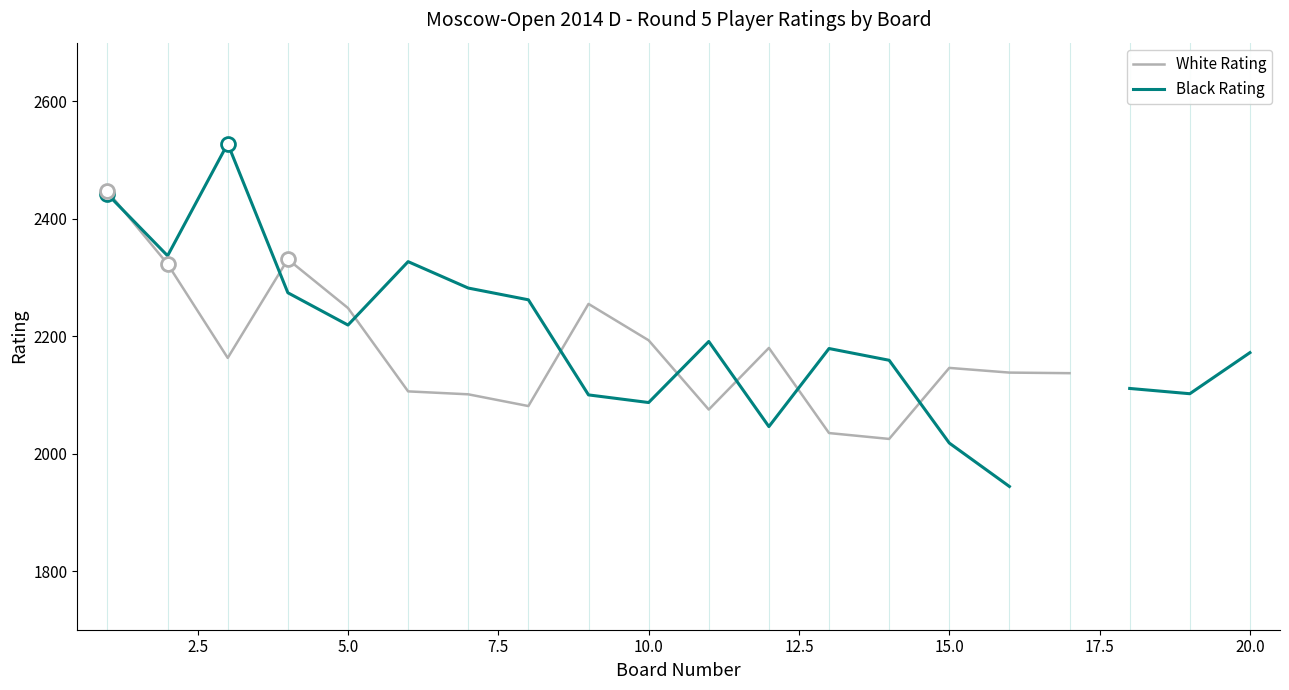

How many interior local peaks does the White Rating series have?

4